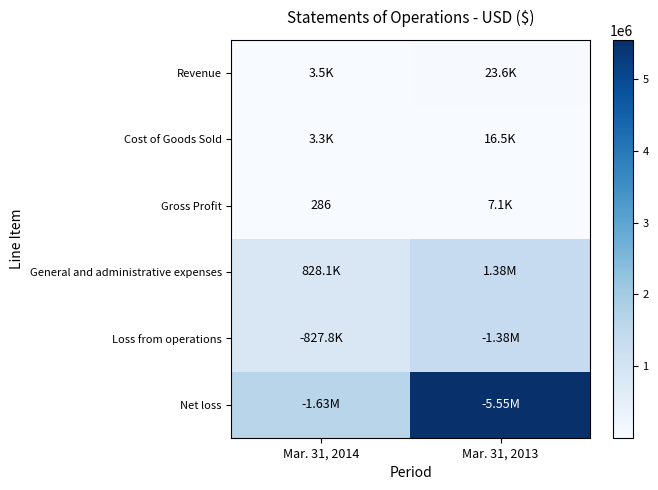

What is the highest value of the Revenue series?

23571